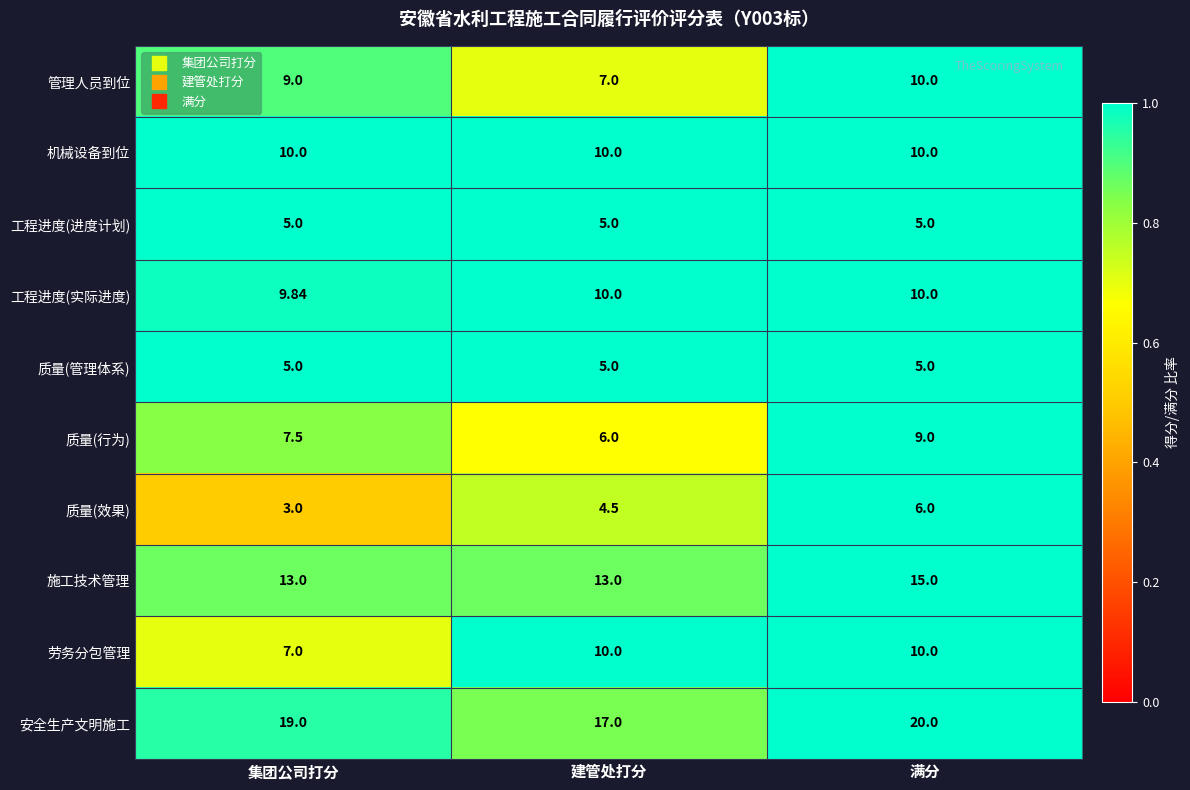

Where is 工程进度(实际进度) nearest to the value 9?

集团公司打分